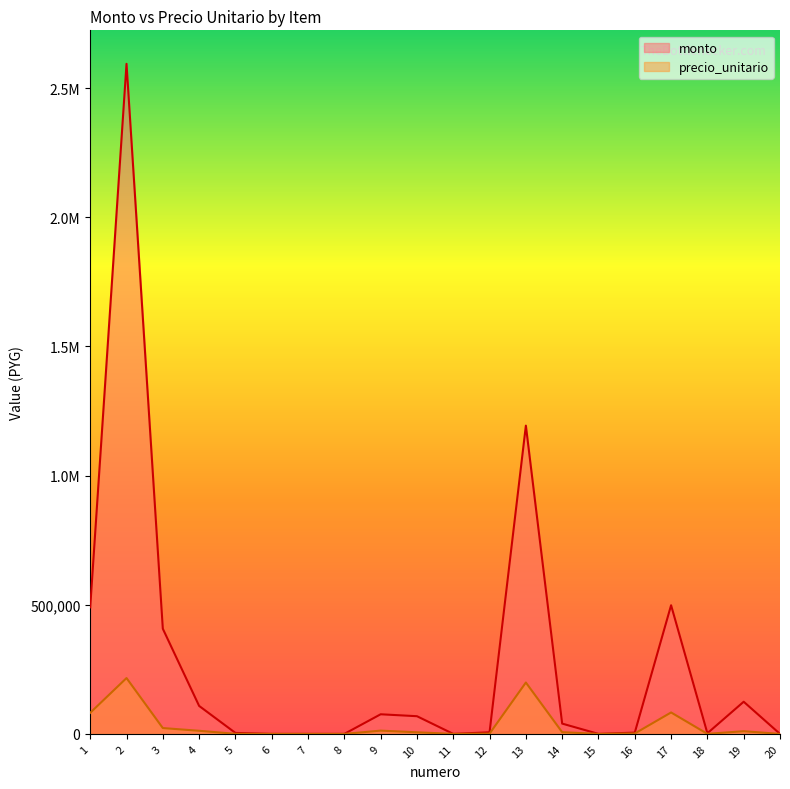

How many data points in precio_unitario are less than 6226?

10